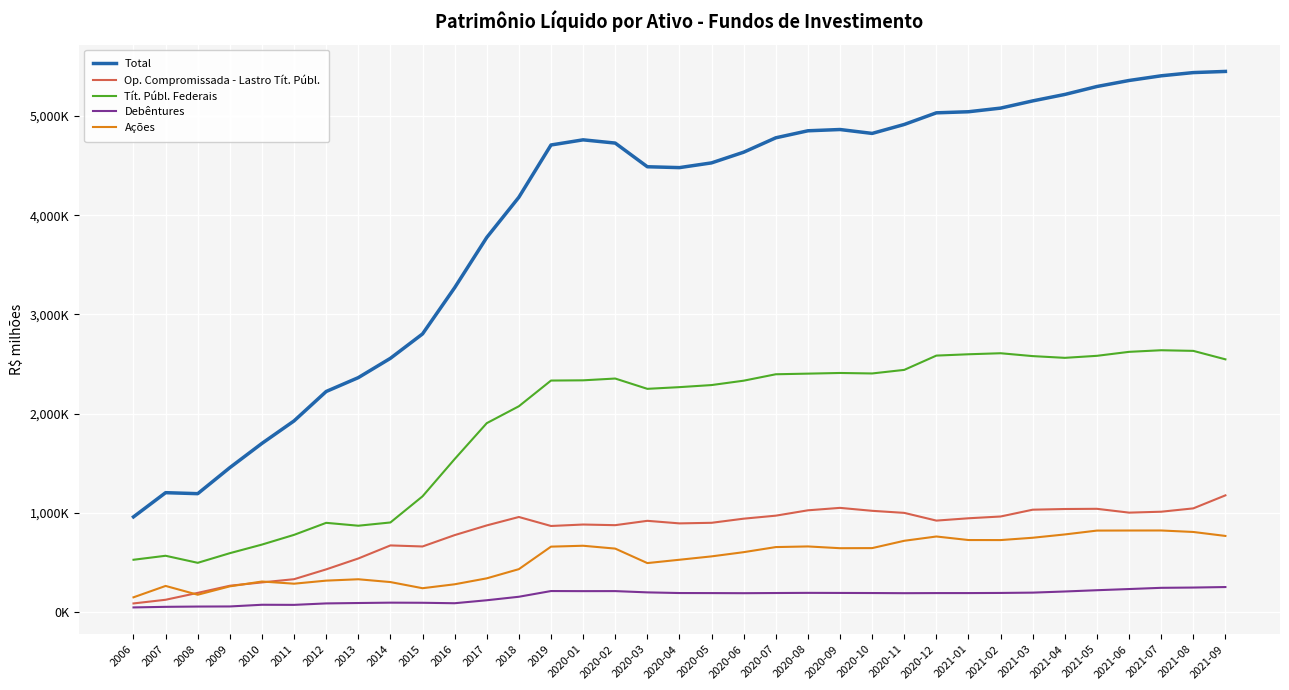

At how many categories does at least one series exceed 4878837?

11